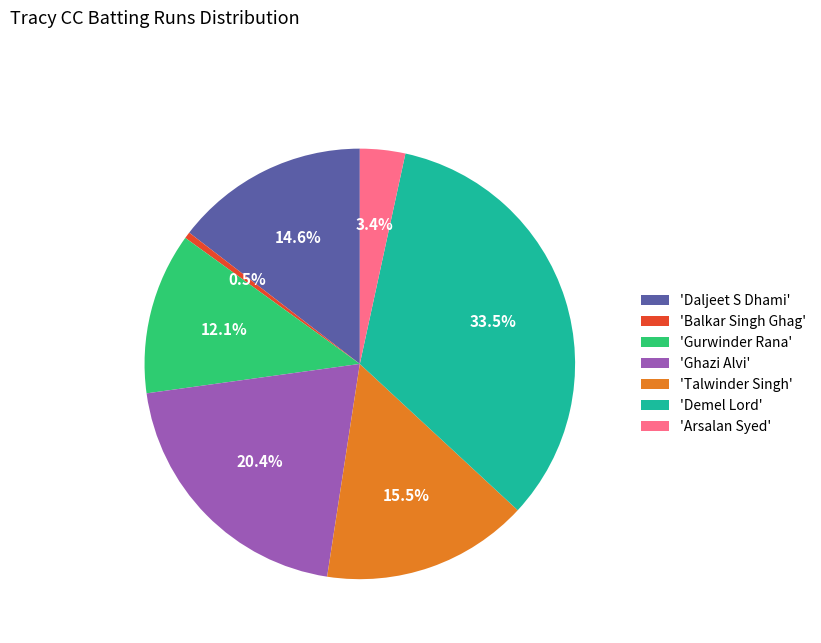

Is the sum of 'Ghazi Alvi' and 'Arsalan Syed' greater than half?

No